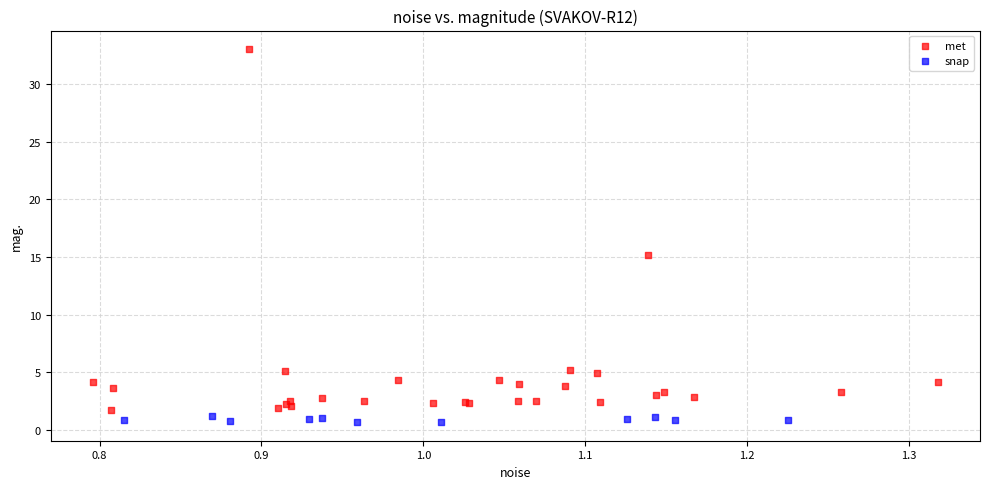

What are all the series names shown in the legend?

met, snap